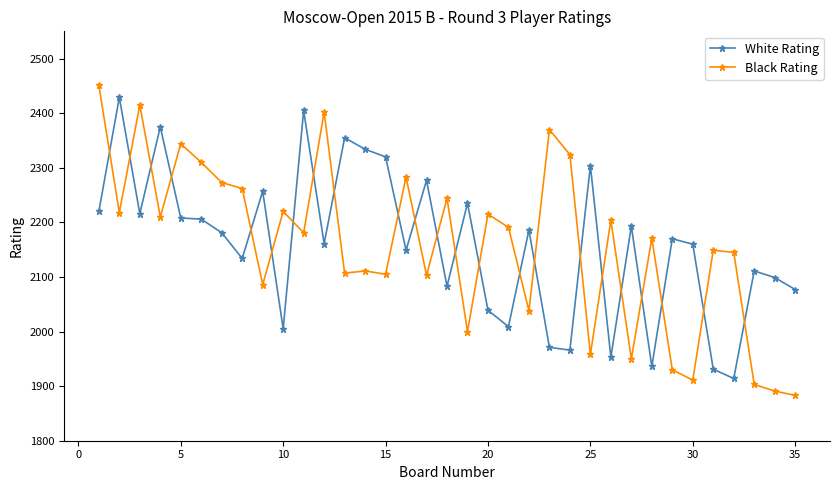

What is the value of the White Rating point at the 32nd from the left?

1914